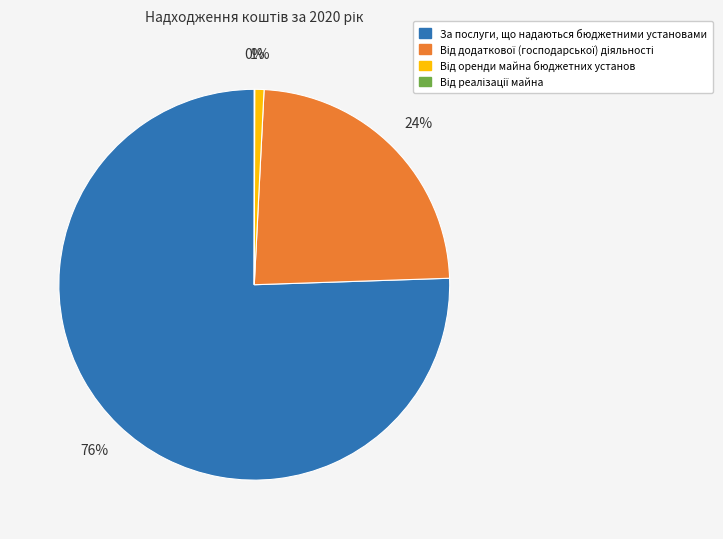

Is it true that За послуги, що надаються бюджетними установами is 66% of the pie?

False